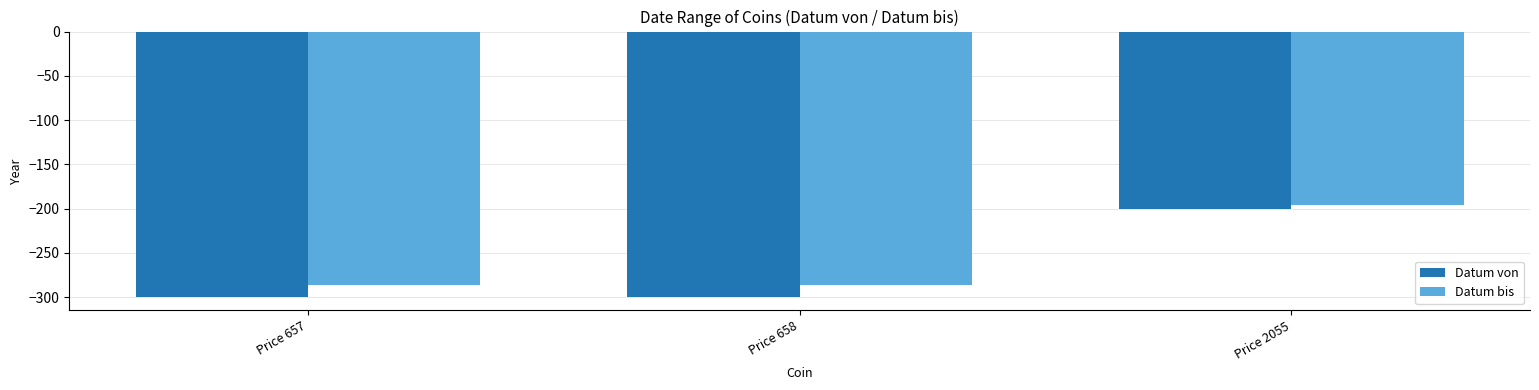

What is the difference between the Datum bis values at Price 658 and Price 2055?

90